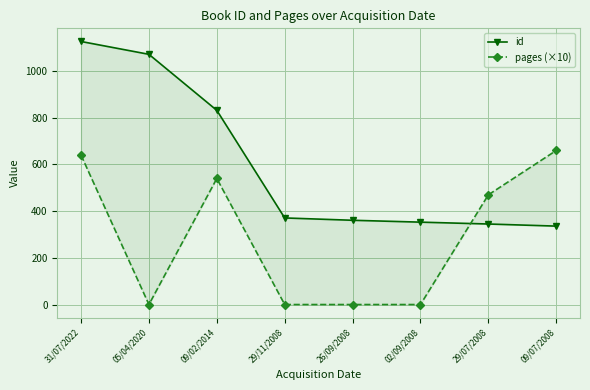

Which series has the widest spread of values?

id